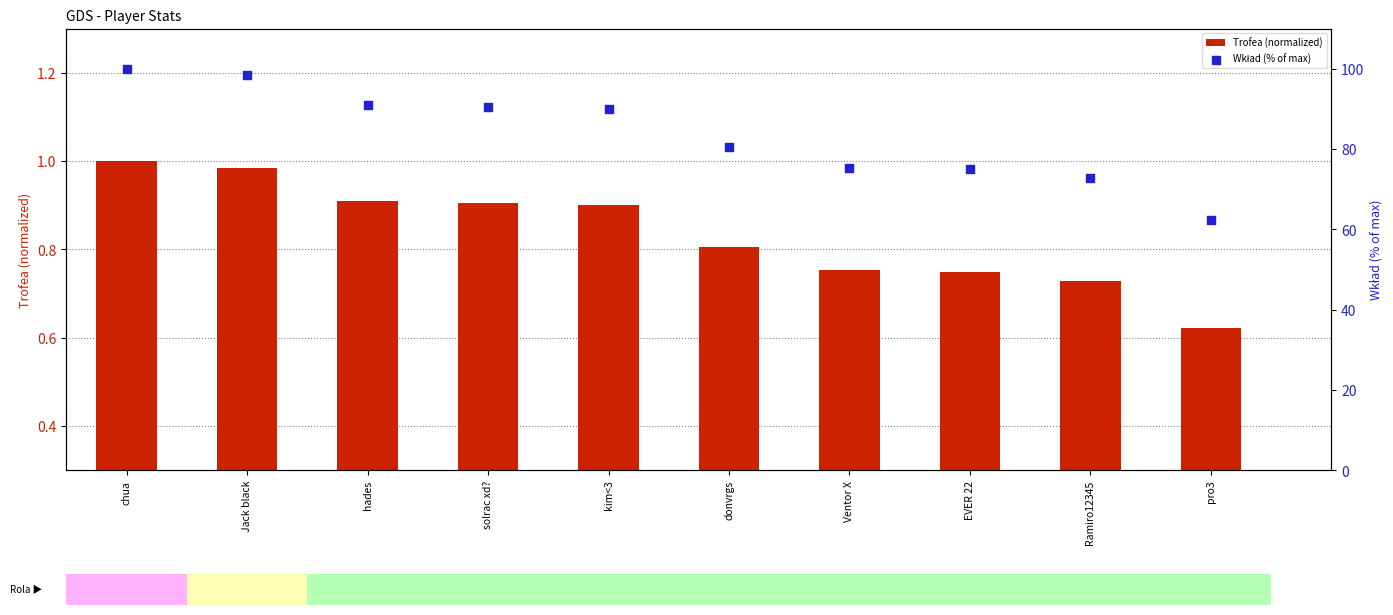

Is the value of Trofea (normalized) at pro3 greater than the value of Wkład (% of max) at Ventor X?

No